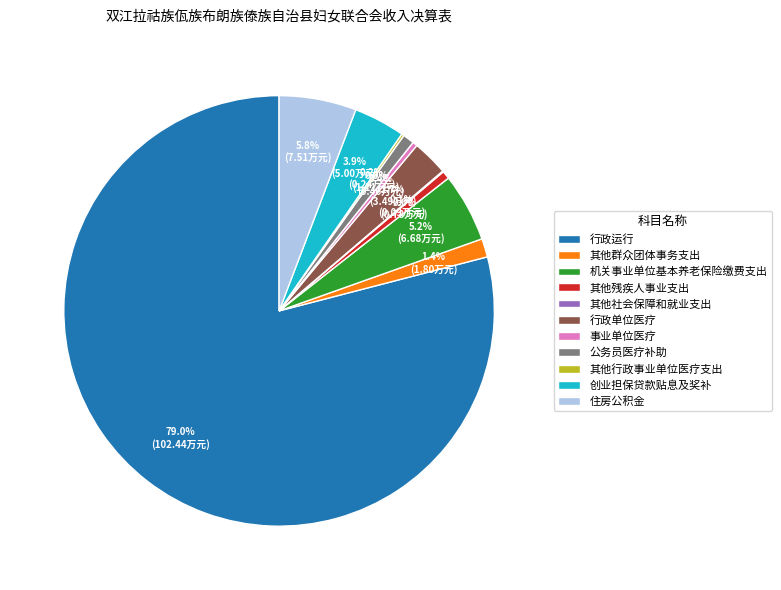

To the nearest percent, what is the difference between the largest and smallest slice percentages?

79%